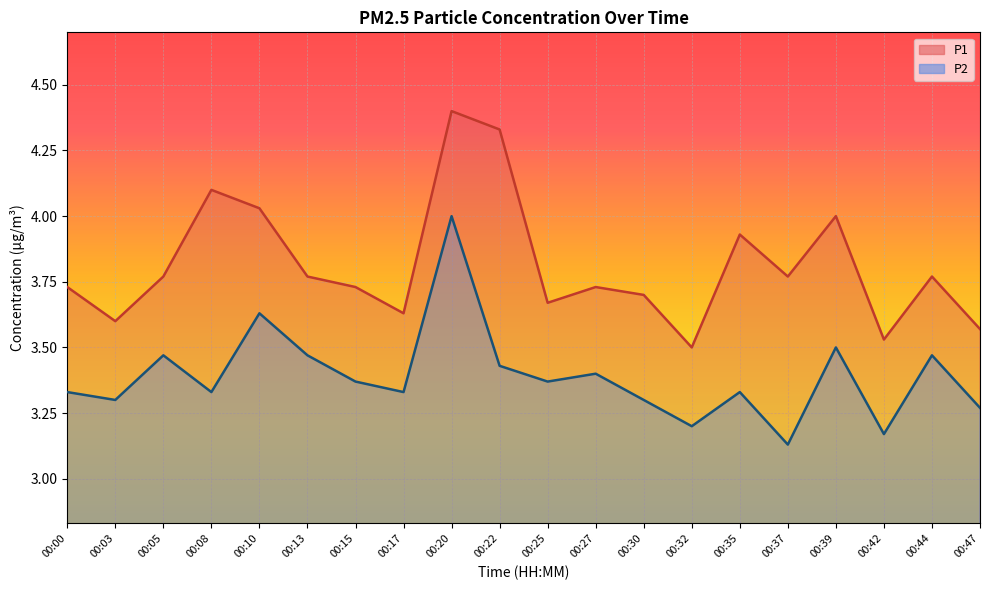

How many data points does each series have?

20